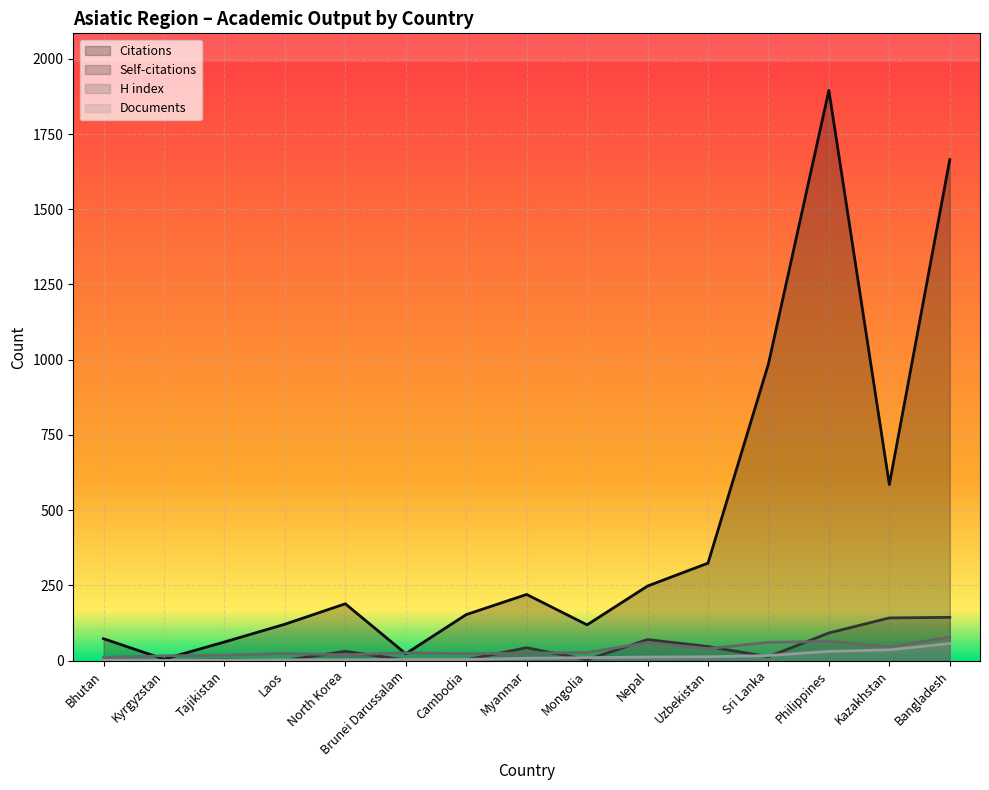

Does the chart display data point markers on the line(s)?

No